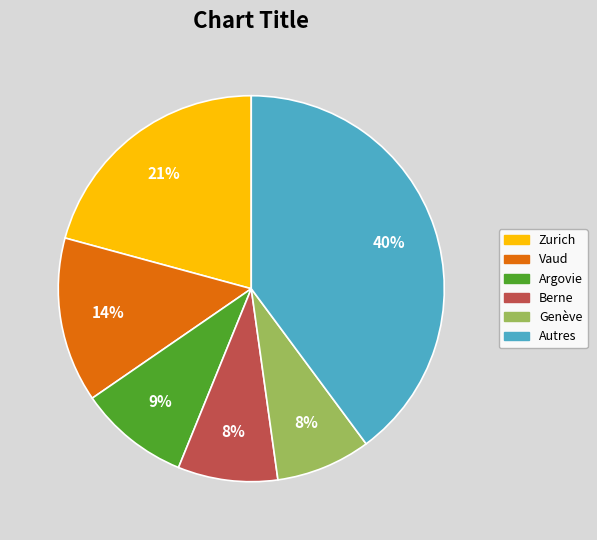

To the nearest percent, what is the average slice percentage?

17%